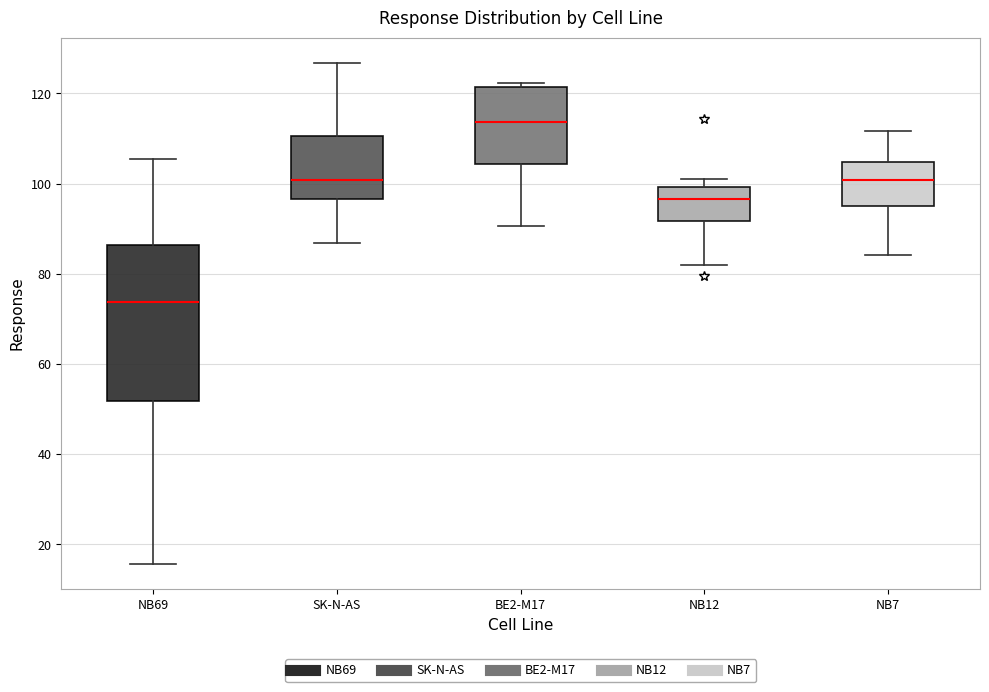

Reading left to right, transcribe this box plot: for each box, give where its median line is, the range the box spans, and where its two whiskers end, as read against the y-axis. The values are not printed on the chart, so give them approximately, as read against the axis.

NB69: median 74, box 52 to 86, whiskers 16 to 106
SK-N-AS: median 100, box 96 to 110, whiskers 86 to 126
BE2-M17: median 114, box 104 to 122, whiskers 90 to 122 (just above the box's upper edge)
NB12: median 96, box 92 to 100, whiskers 82 to 100 (just above the box's upper edge)
NB7: median 100, box 96 to 104, whiskers 84 to 112